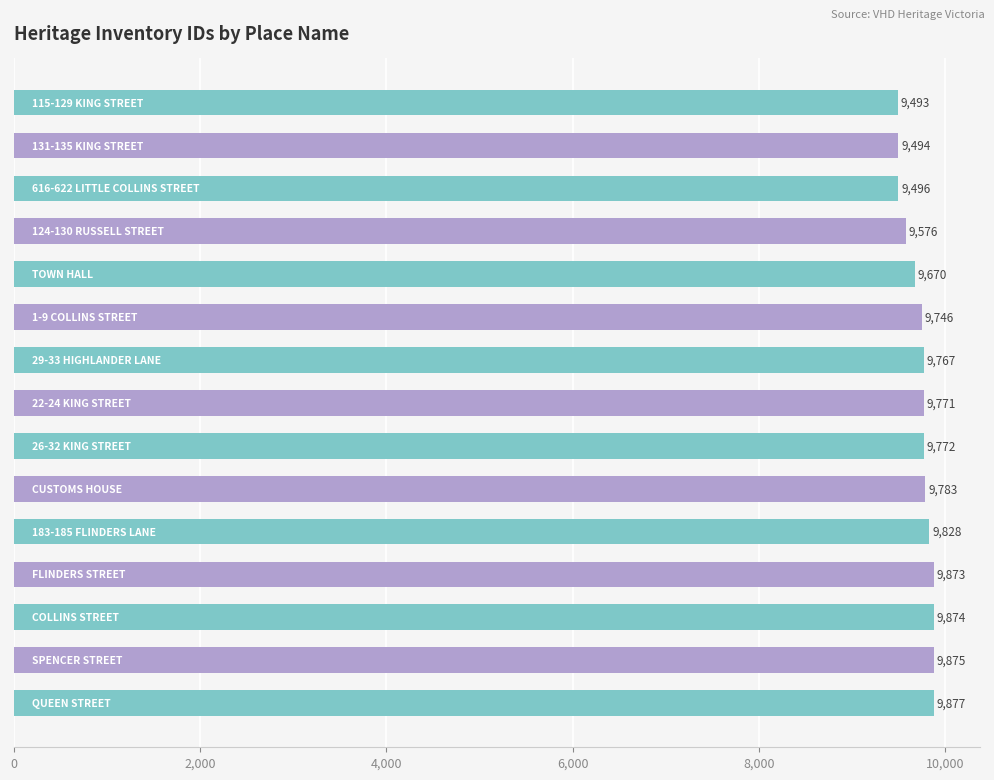

What is the value of the 2nd bar from the top?

9494